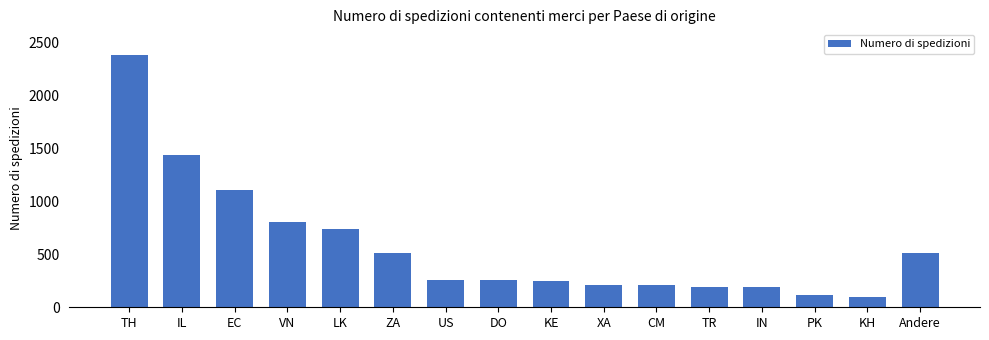

Which has a higher value, KH or IL?

IL